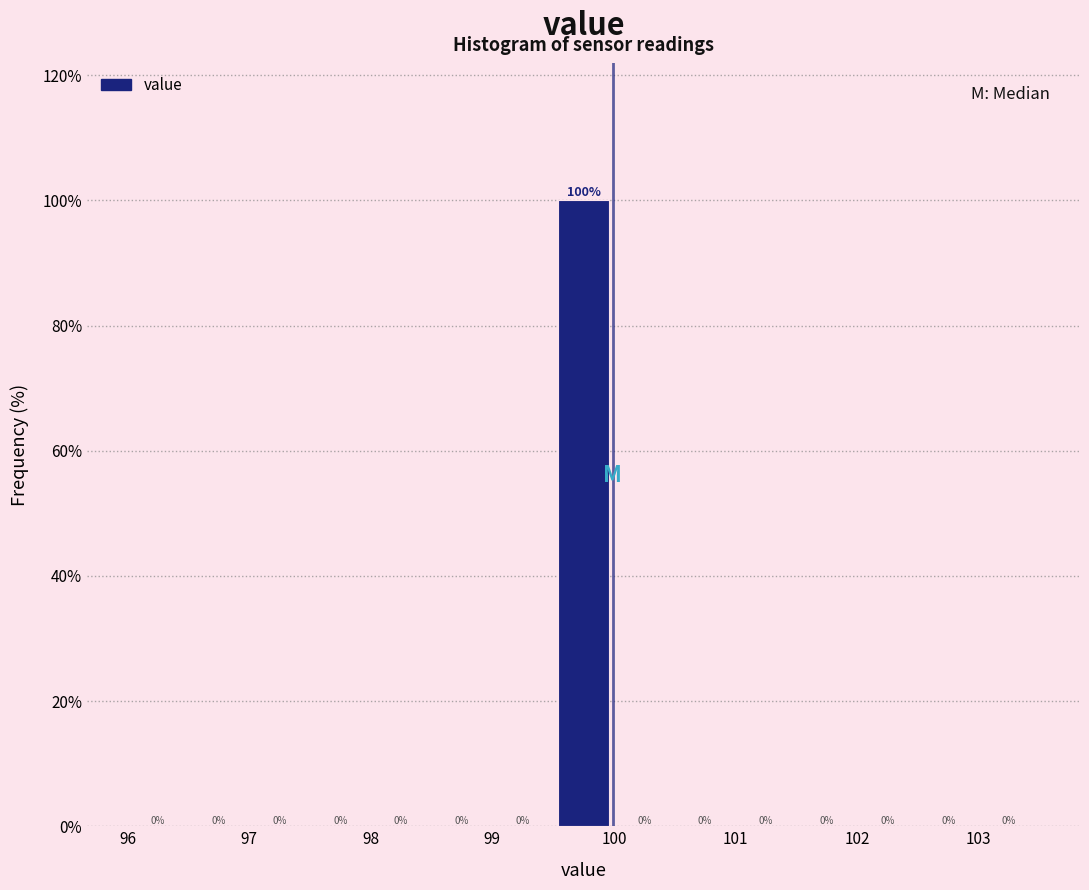

Over which range of the x-axis is the bar tallest?

99.5 to 100.0